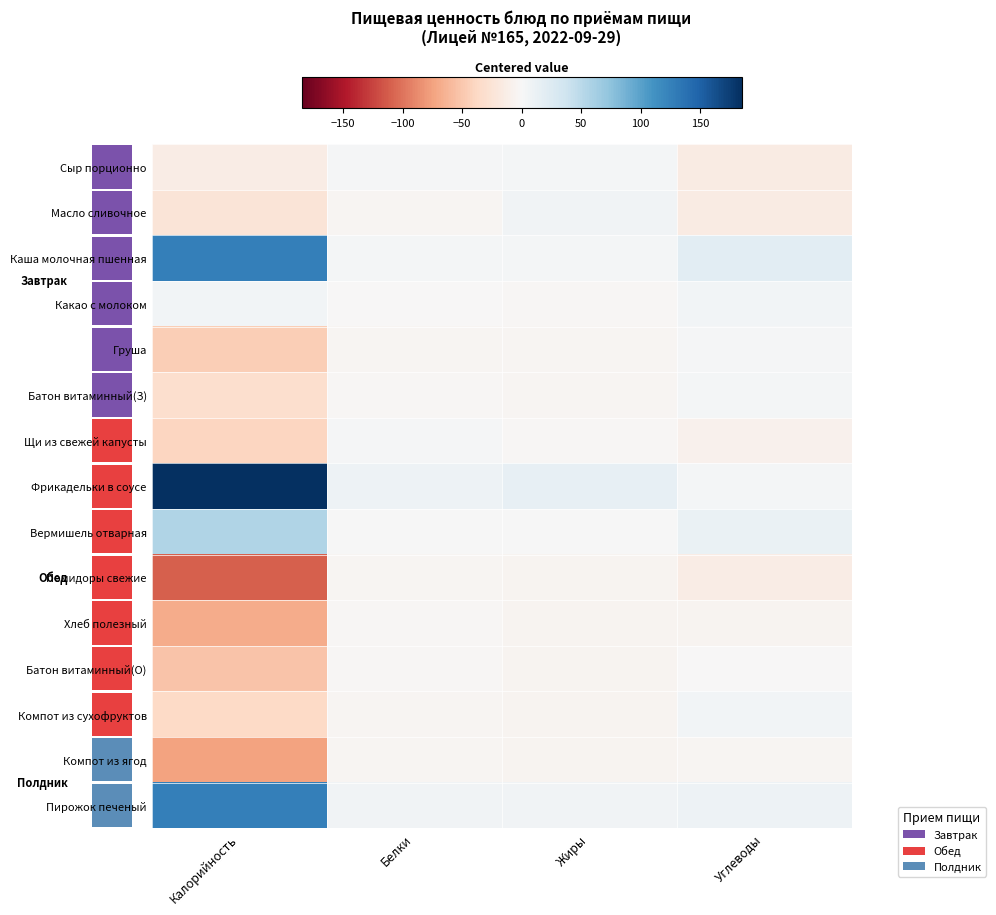

How many data points in Каша молочная пшенная are above 19?

2